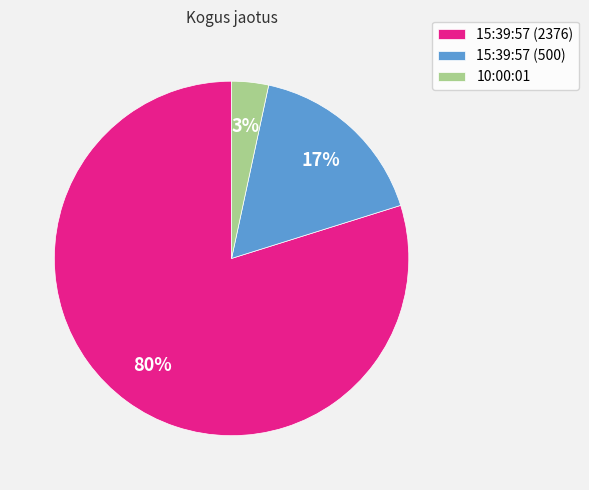

Does any single category account for the majority?

Yes